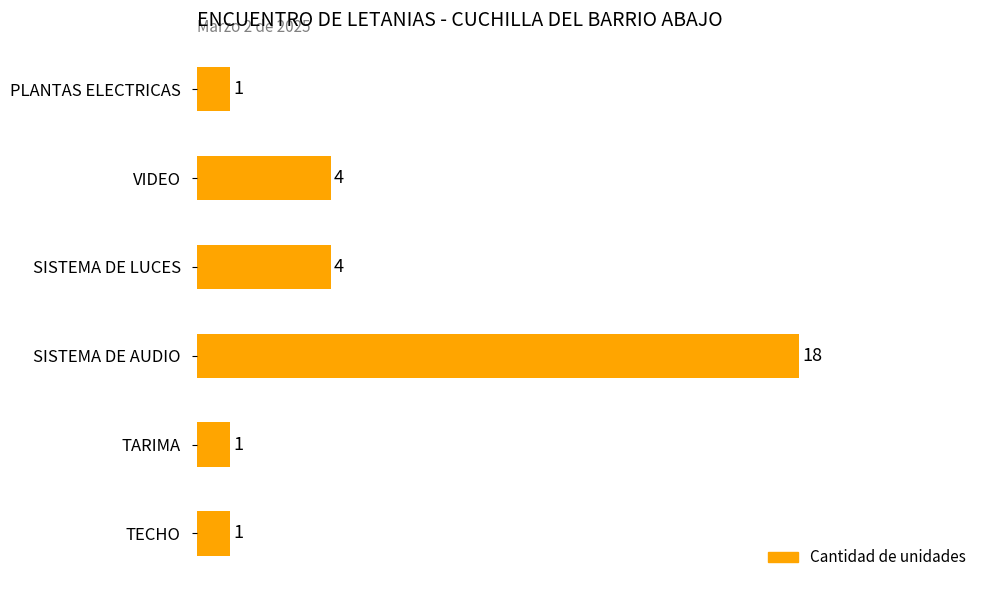

The value at PLANTAS ELECTRICAS is 1. True or false?

True